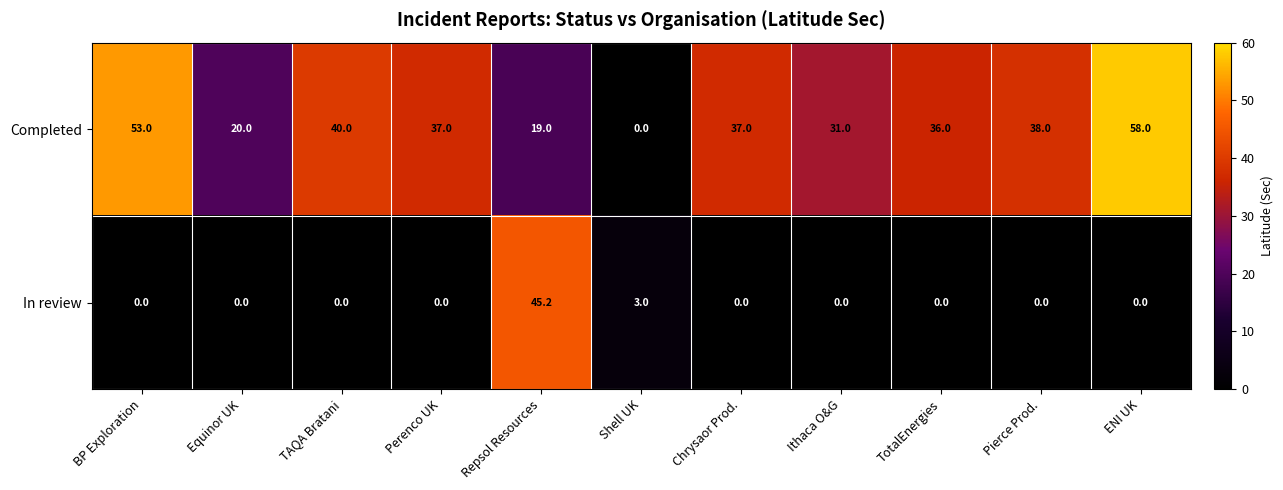

Reading left to right, list all the values displayed in this chart.

Completed: 53.0	20.0	40.0	37.0	19.0	0.0	37.0	31.0	36.0	38.0	58.0
In review: 0.0	0.0	0.0	0.0	45.2	3.0	0.0	0.0	0.0	0.0	0.0